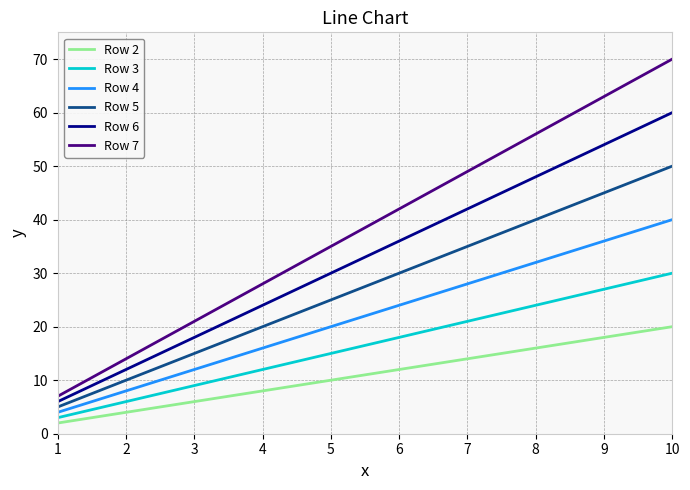

What are all the series names shown in the legend?

Row 2, Row 3, Row 4, Row 5, Row 6, Row 7